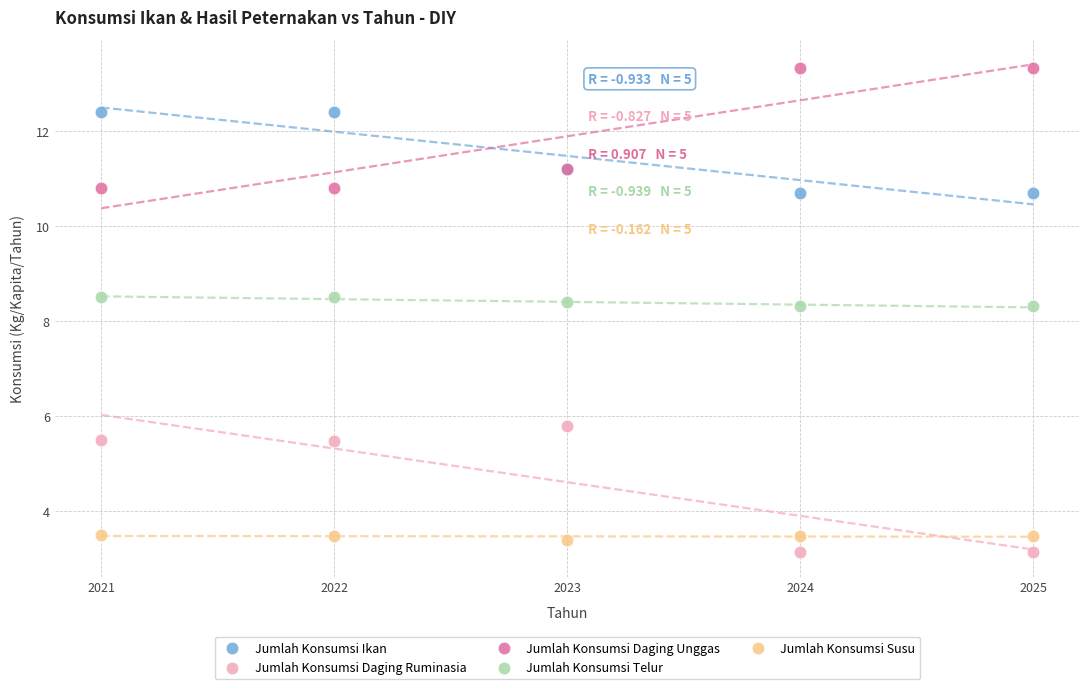

Which series contains the highest Y value?

Jumlah Konsumsi Daging Unggas